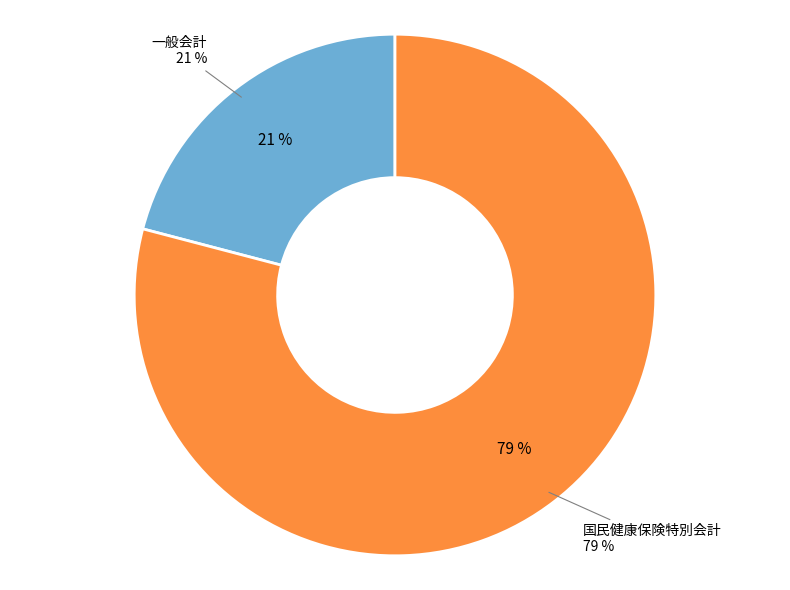

Is it true that 一般会計 is 28% of the pie?

False